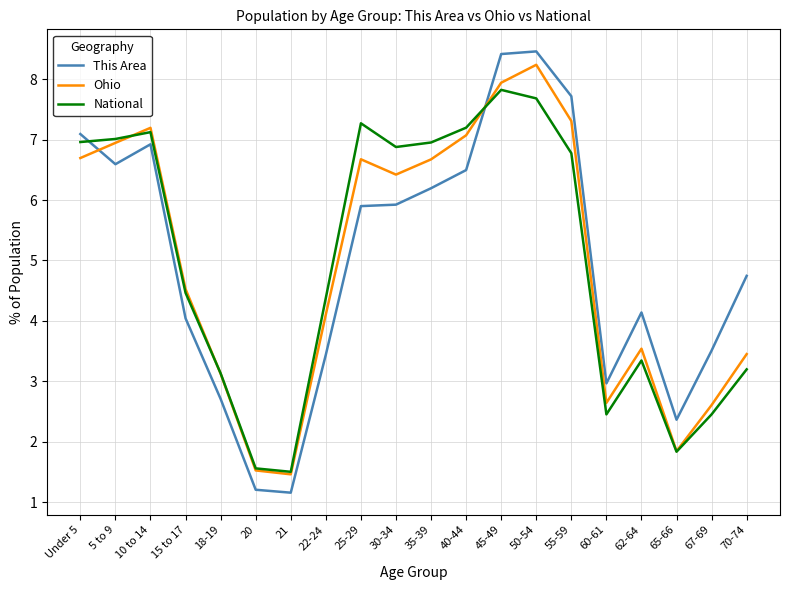

How many distinct data groups are displayed?

3